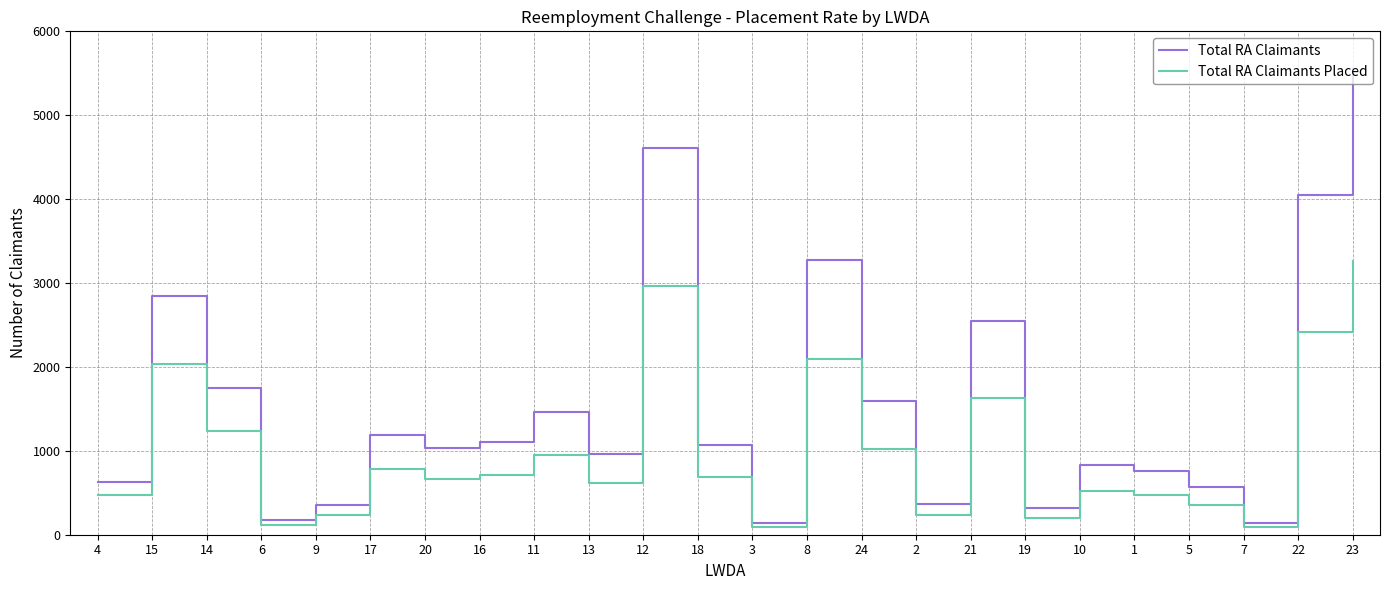

The value of Total RA Claimants at 21 is 3440. True or false?

False